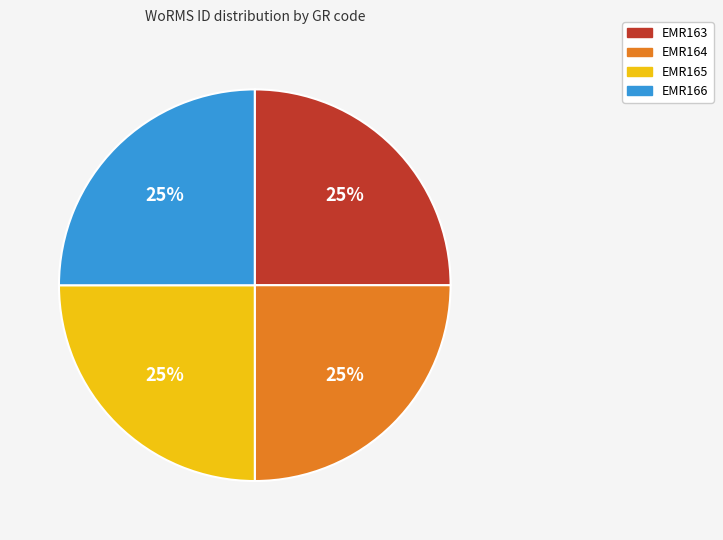

Does EMR165 represent more than half of the total?

No